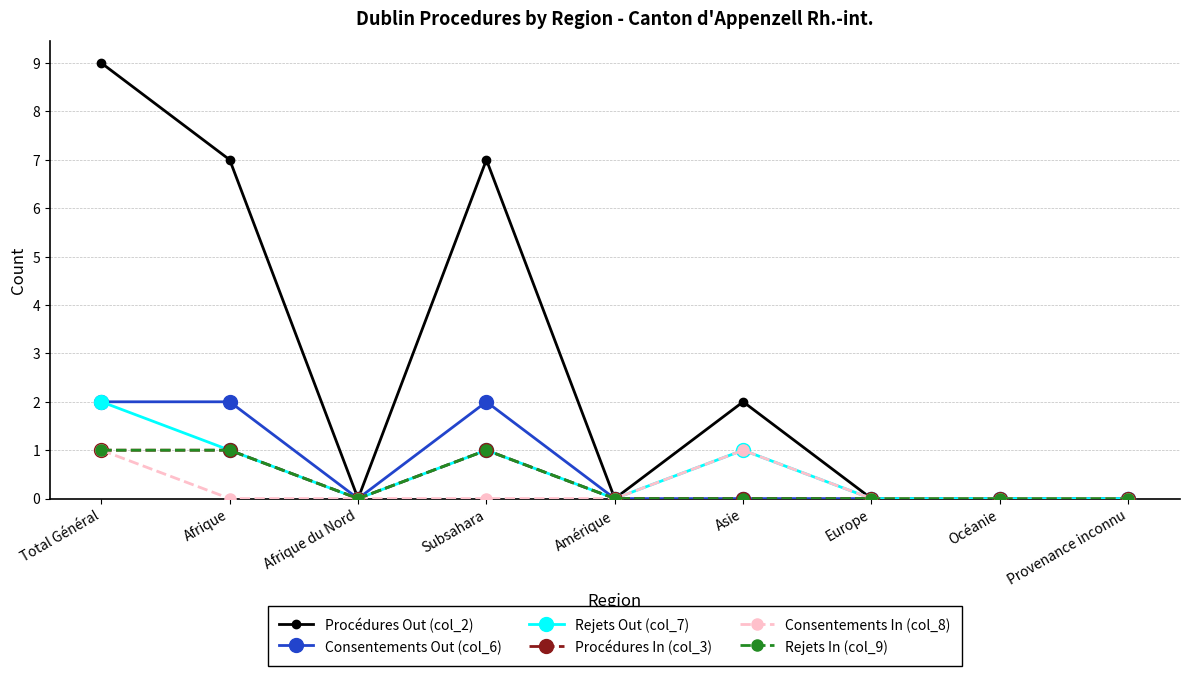

Where is Procédures In (col_3) nearest to the value 0?

Afrique du Nord